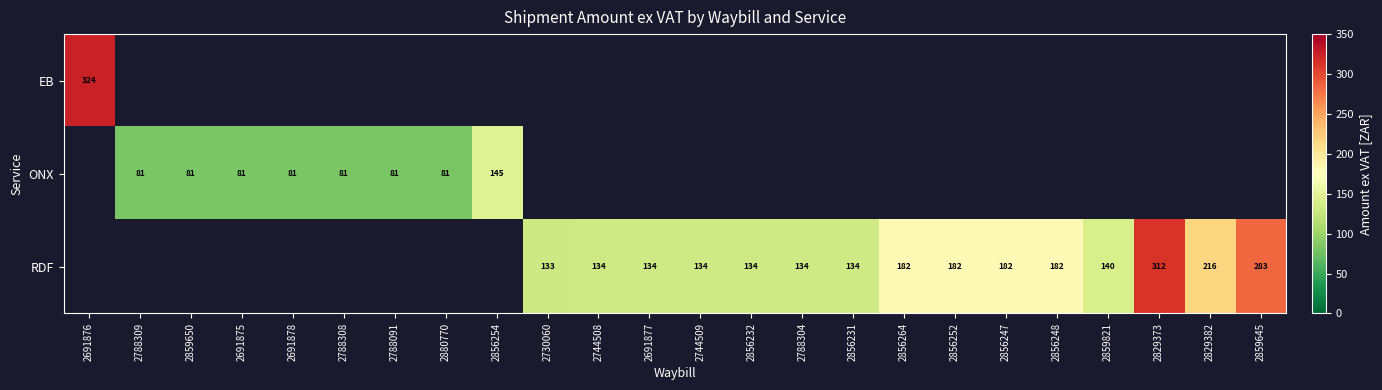

True or false: RDF has a value of 176.7 at 2744508.

False